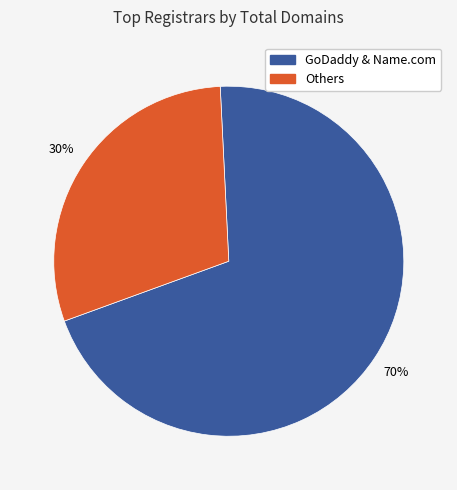

True or false: Others accounts for 30% of the total.

True